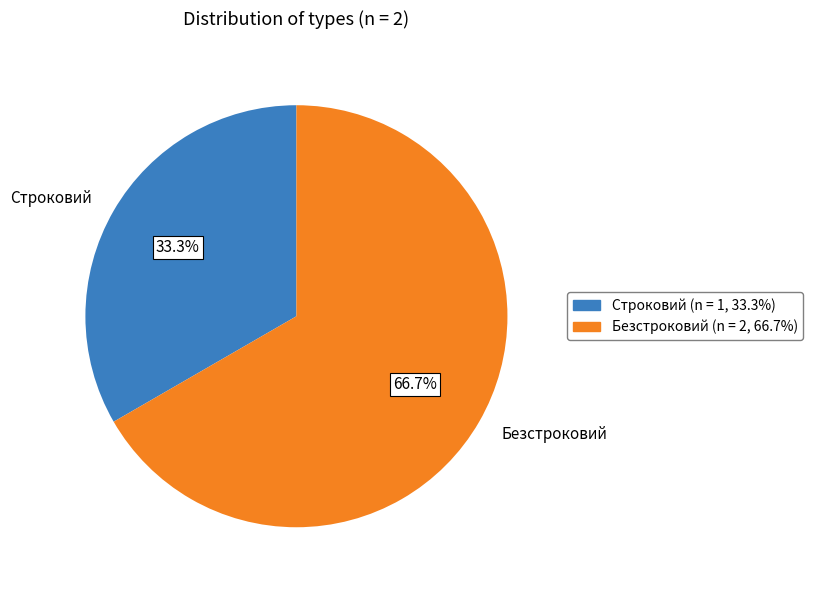

What is the smallest slice in the pie chart?

Строковий